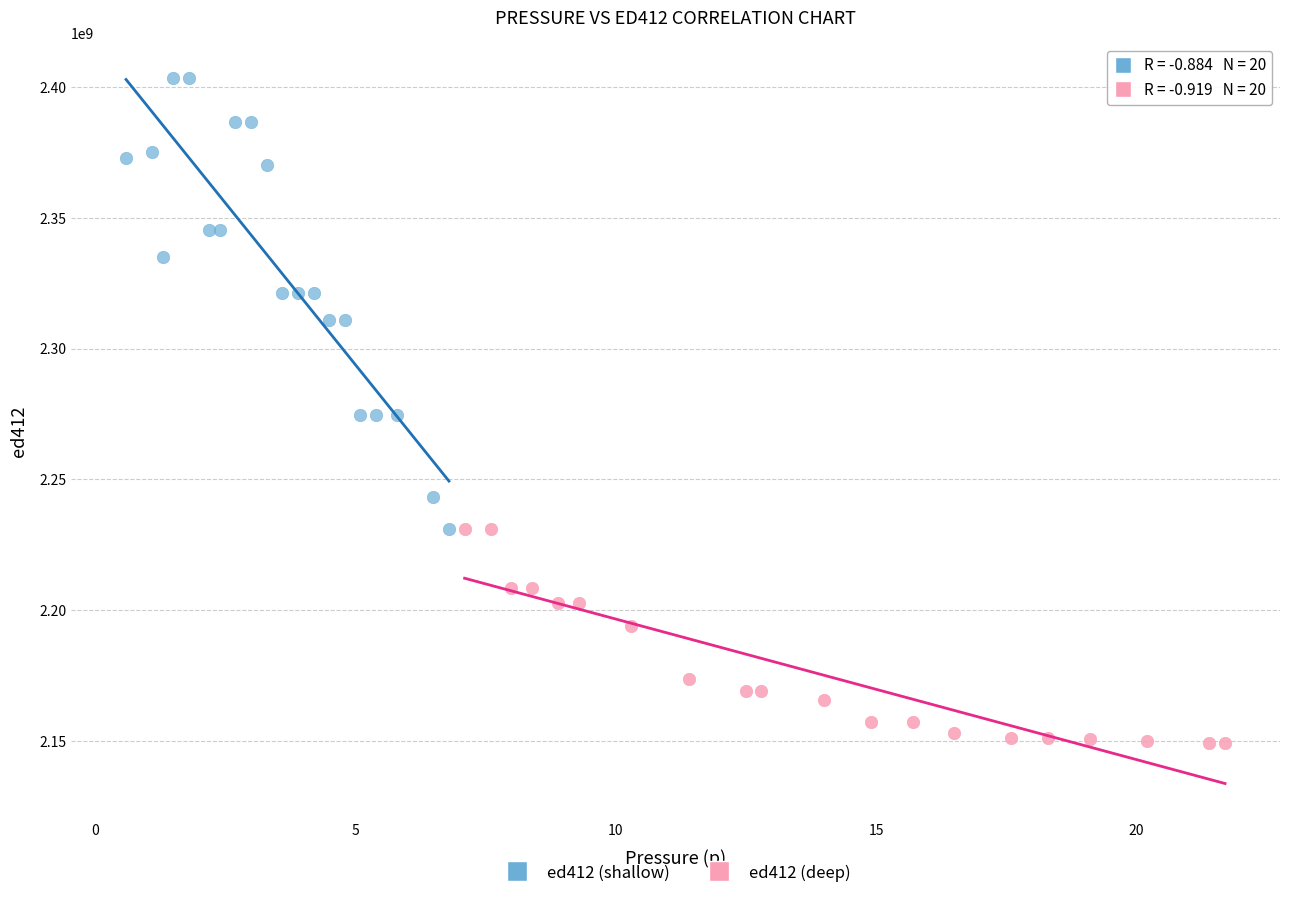

Which series reaches the minimum Y coordinate?

ed412 (deep)